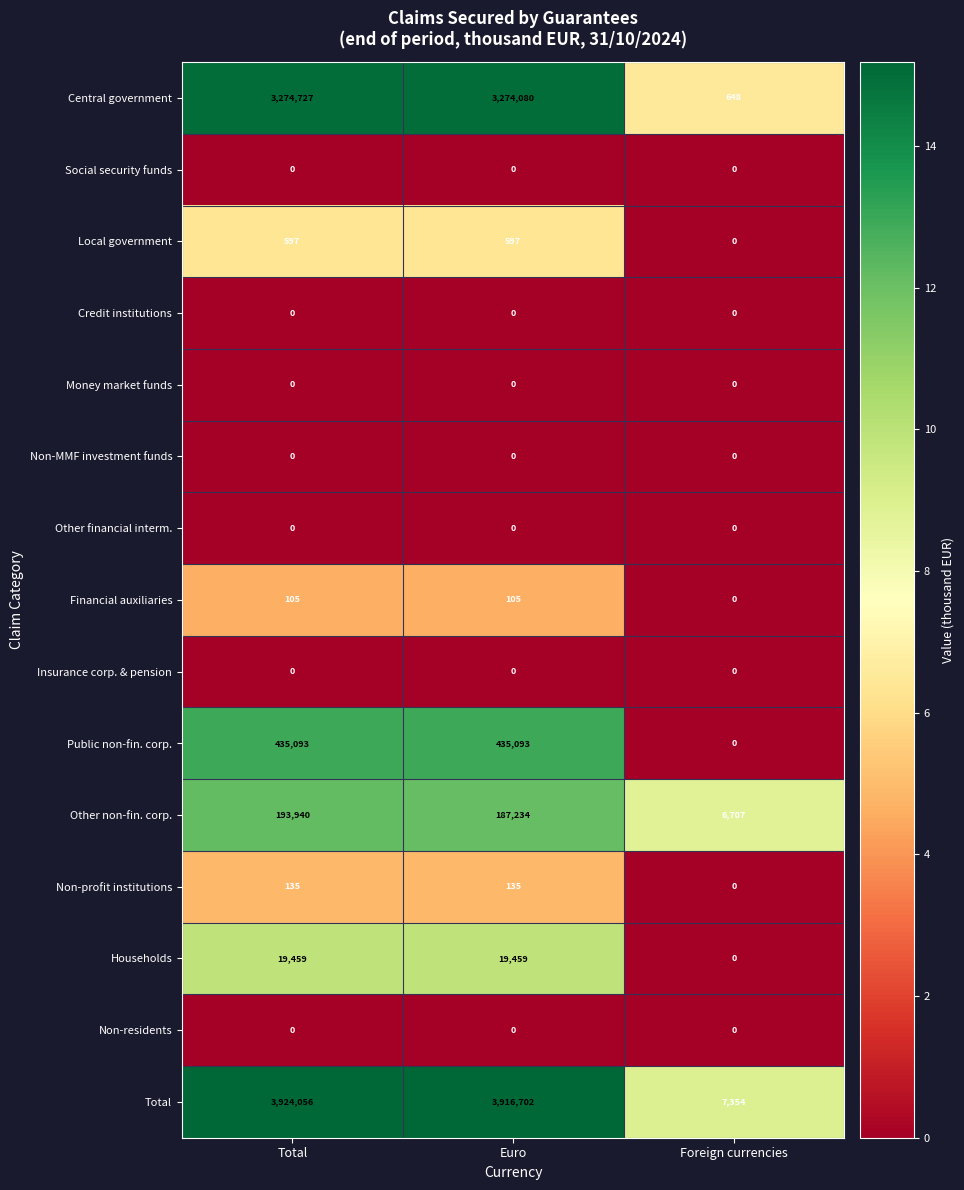

Where is Central government nearest to the value 1637687?

Euro